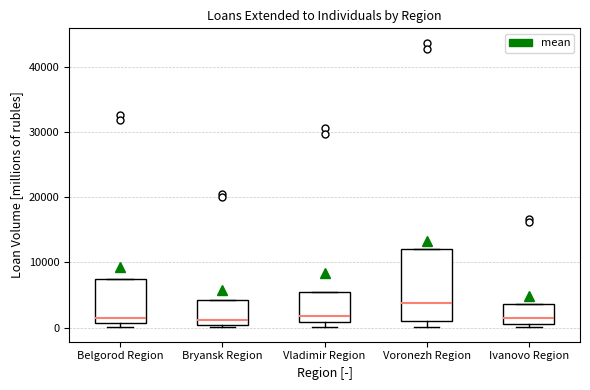

Which box is the tallest, from its lower edge to its upper edge?

Voronezh Region